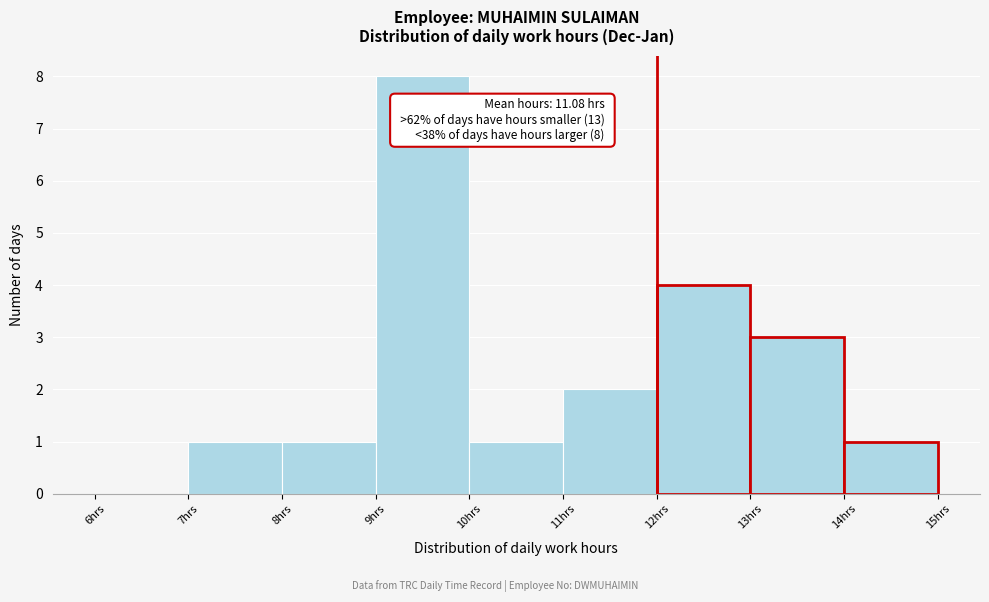

Over which range of the x-axis is the bar tallest?

9 to 10